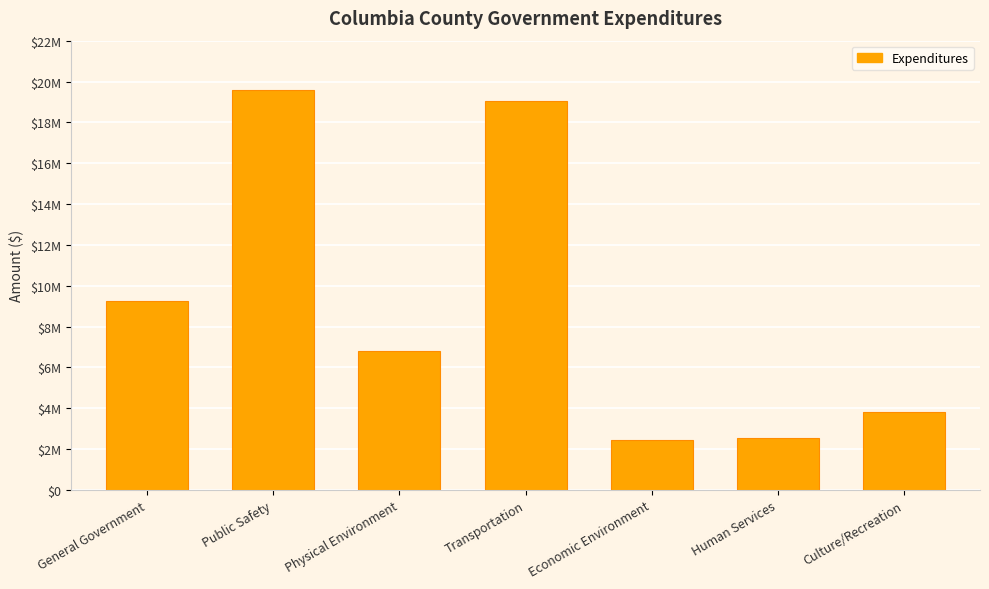

Does the chart contain any negative values?

No